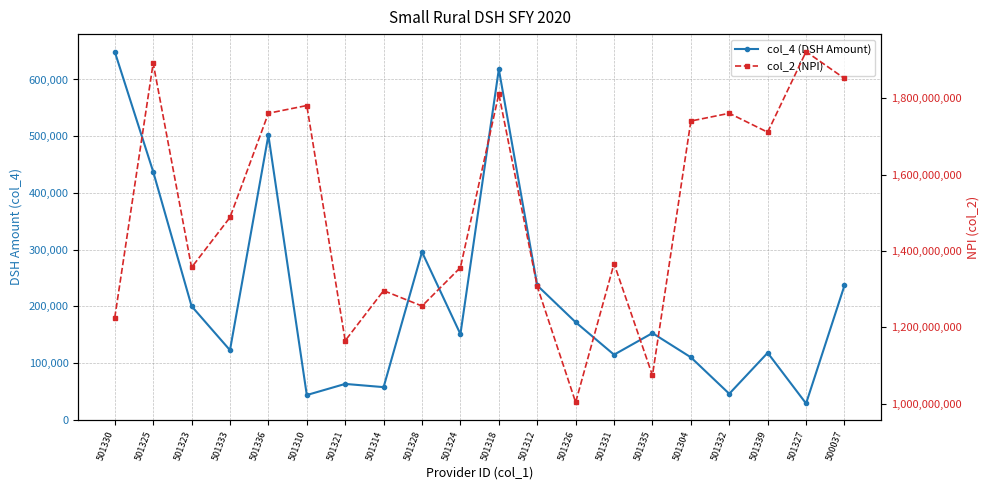

The value of col_2 (NPI) at 501325 is 2594451892. True or false?

False